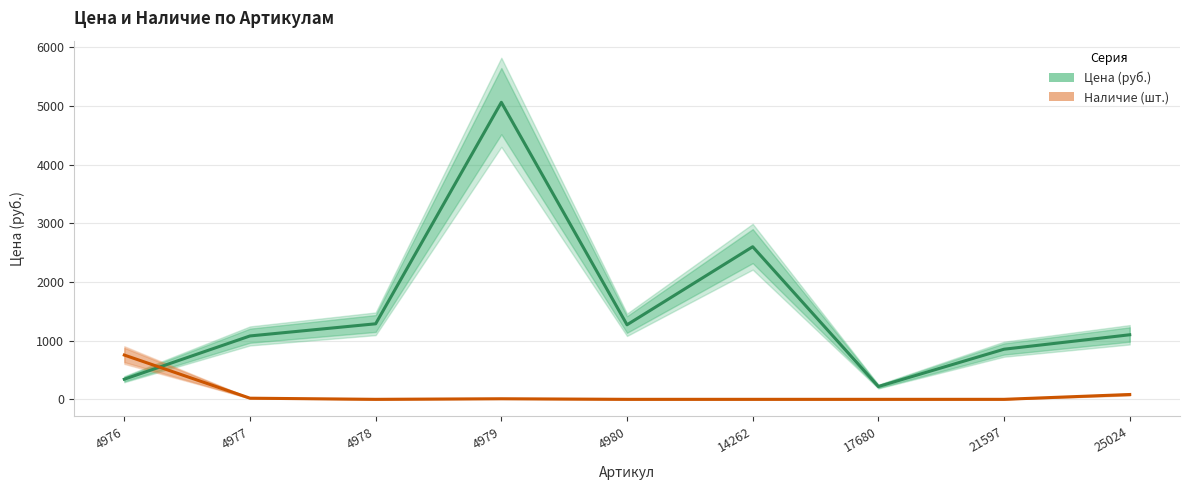

At which label does Цена first exceed 1100?

4978